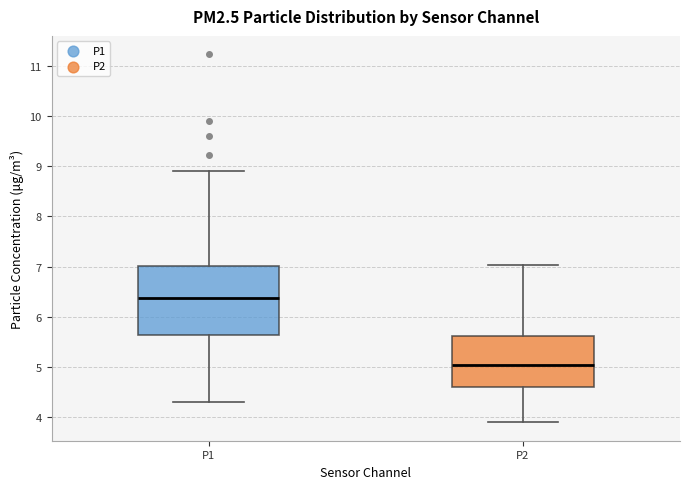

Which box has the lowest median line?

P2